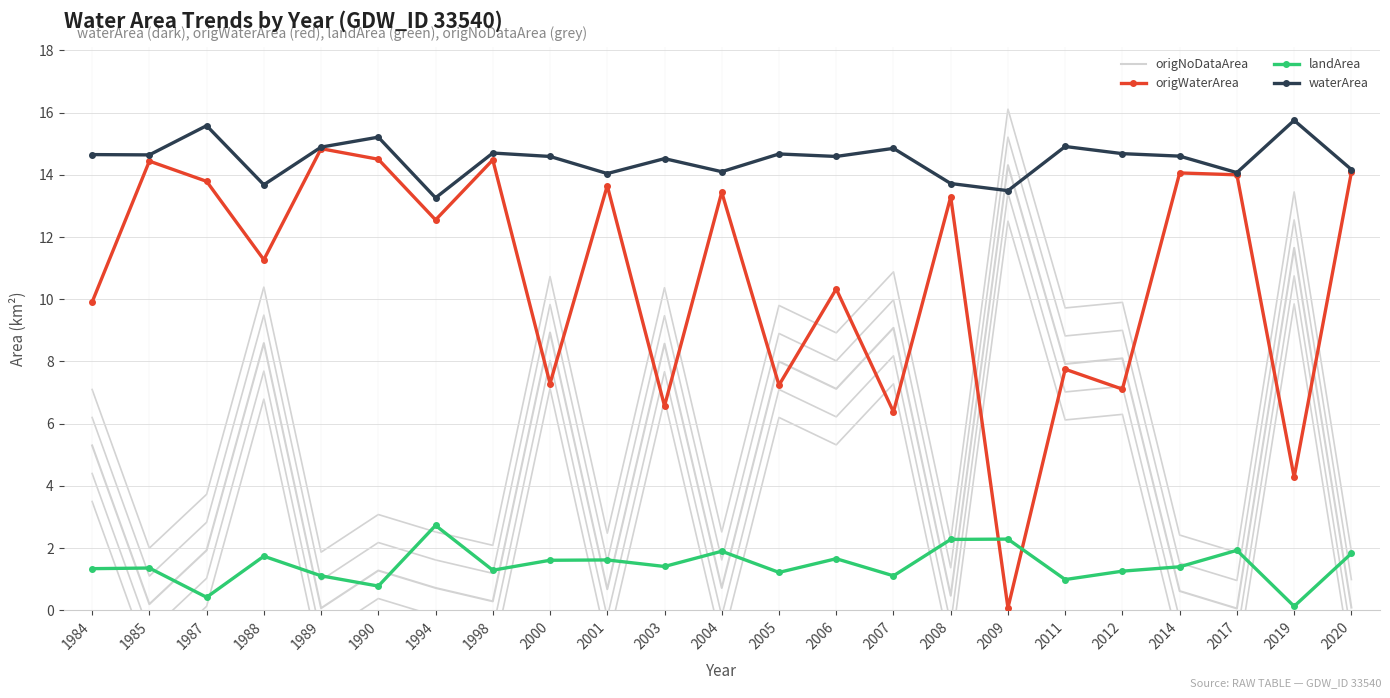

What is the sum of all origWaterArea values?

245.3